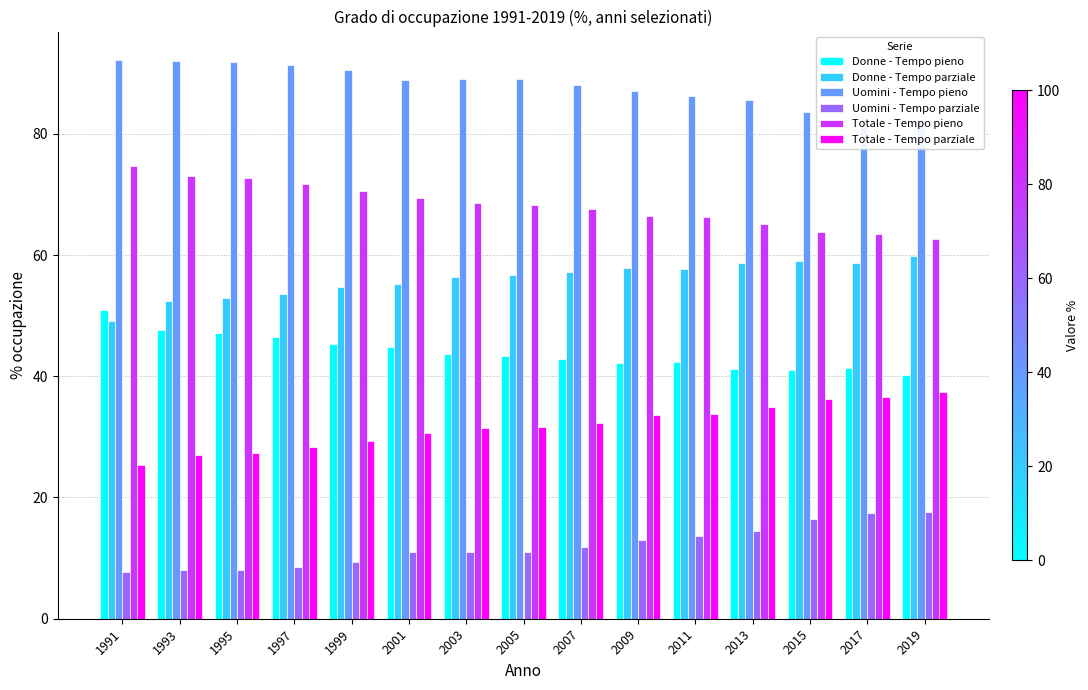

What is the difference between the maximum and second lowest values in the Uomini - Tempo pieno series?

9.7